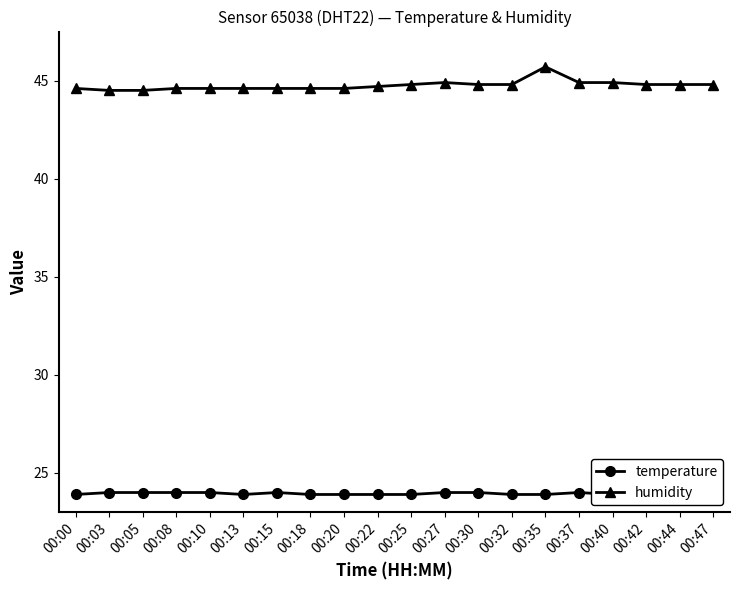

Between 00:13 and 00:18, which series saw the biggest shift?

temperature